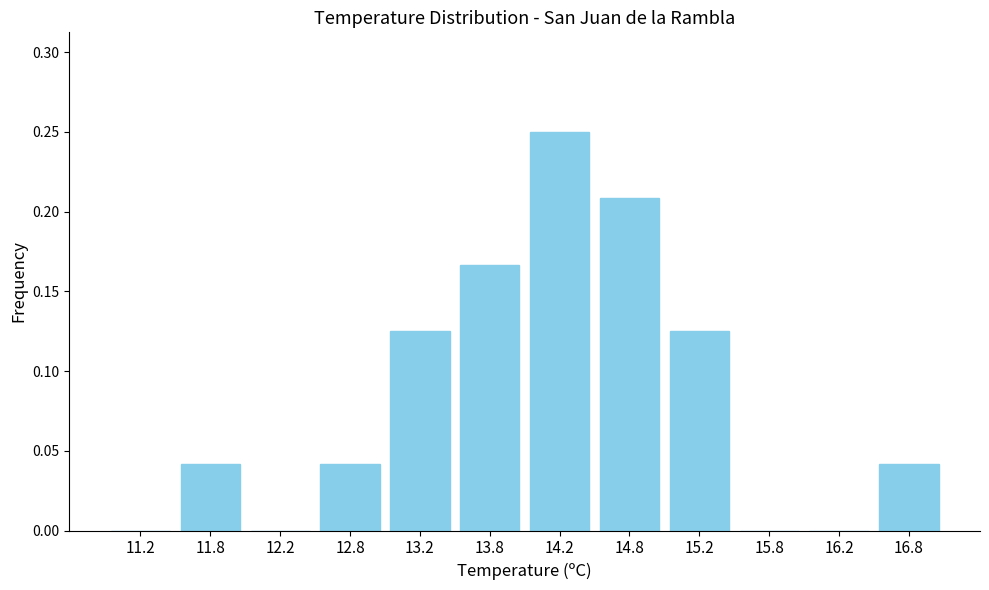

Is it true that the value at 16.8 is 0.0?

True